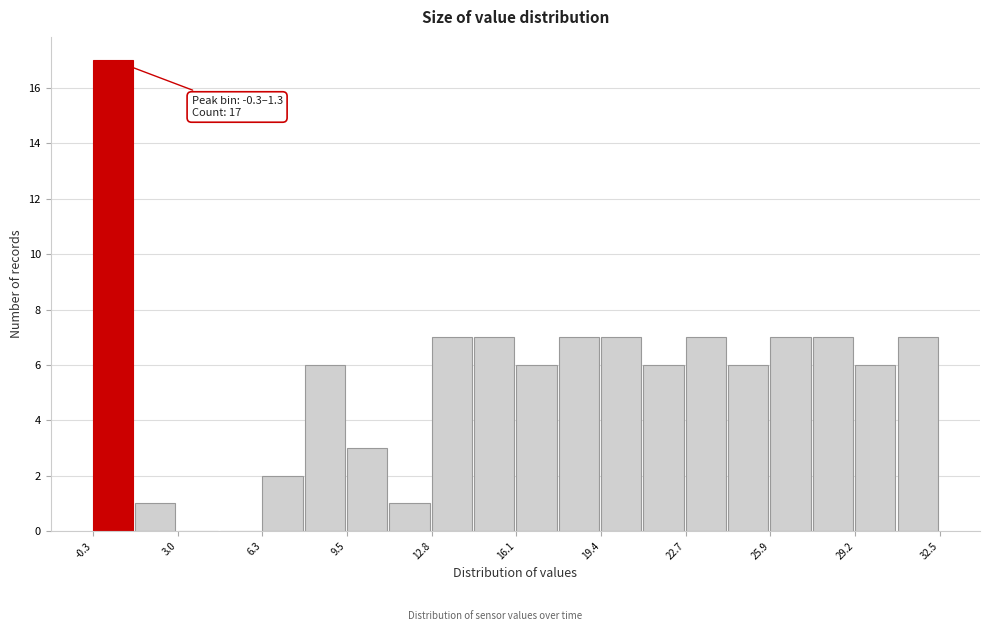

Around what value on the x-axis is the tallest bar? Give the approximate position of its centre, as read against the axis.

0.5